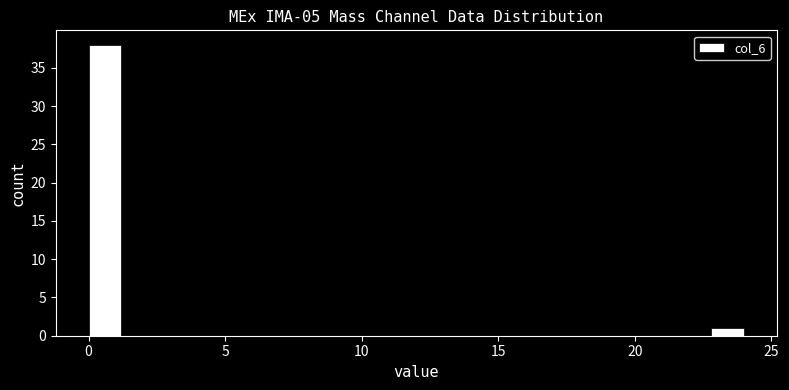

Around what value on the x-axis is the tallest bar? Give the approximate position of its centre, as read against the axis.

0.5